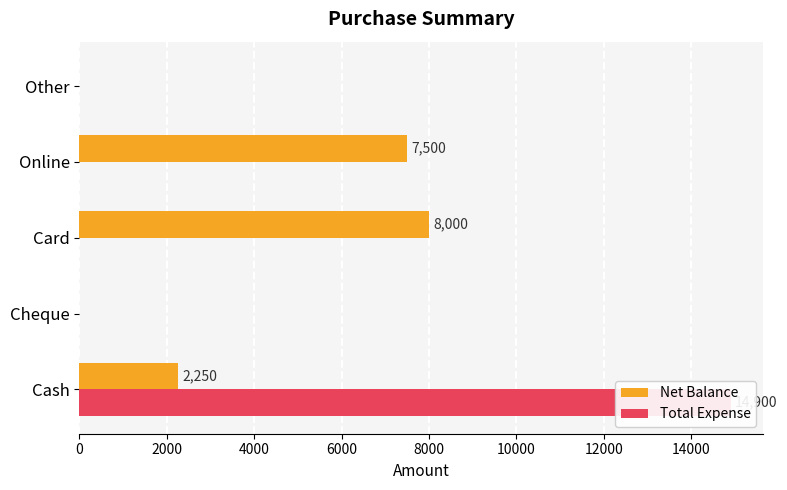

Does the chart contain any negative values?

No